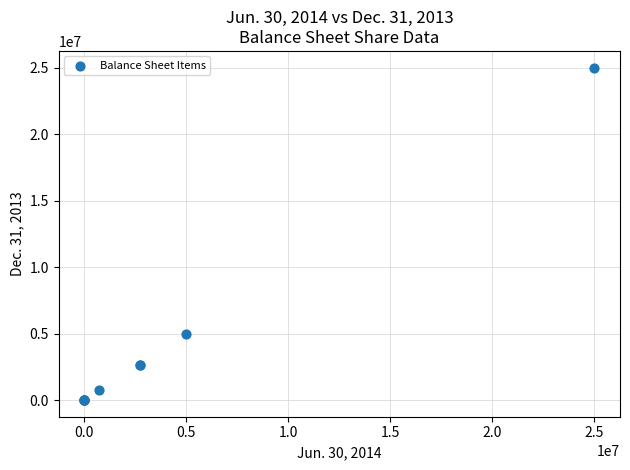

What Y value in the scatter plot is closest to 12500000?

5000000.0